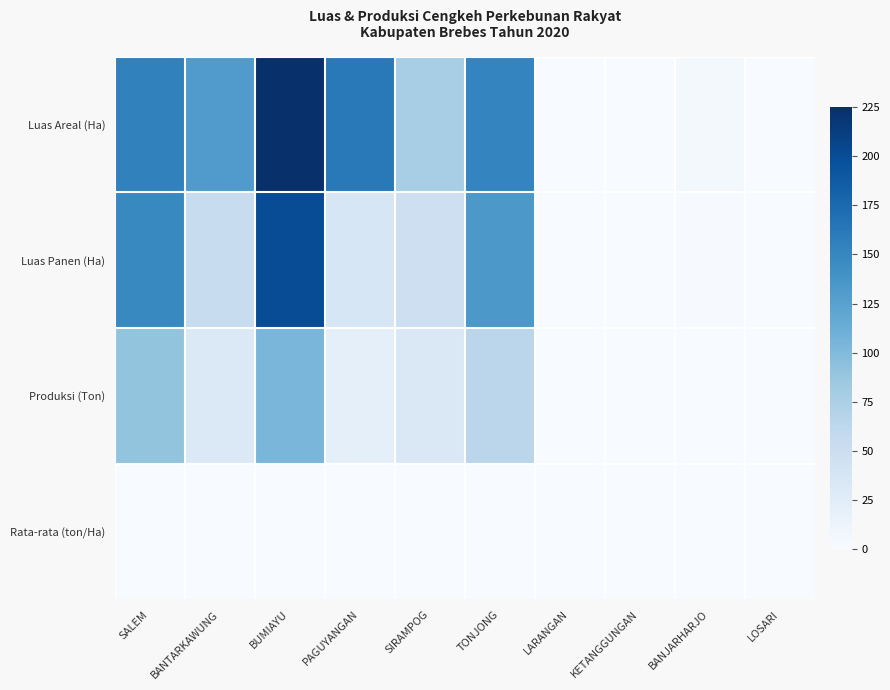

Which series has the largest total across all categories?

Luas Areal (Ha)